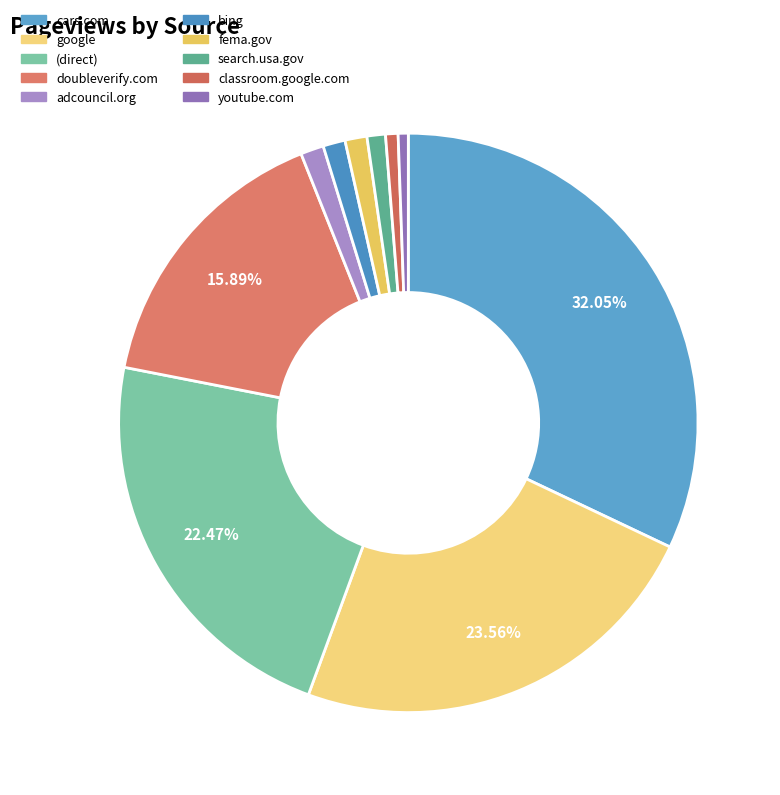

What percentage is NOT represented by (direct)?

77.5%